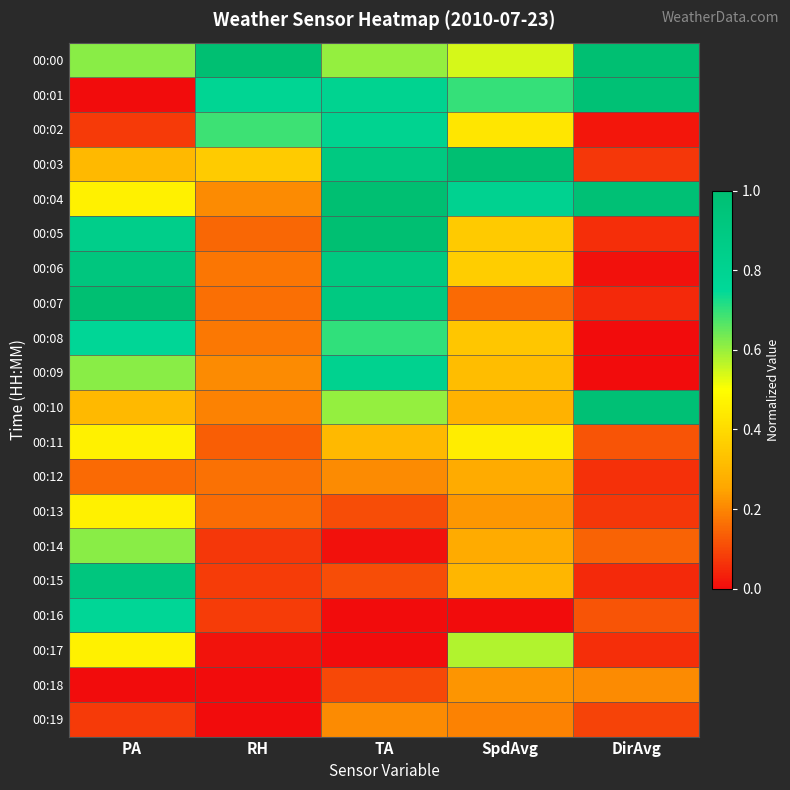

What is the total value across all series at RH?

4.8